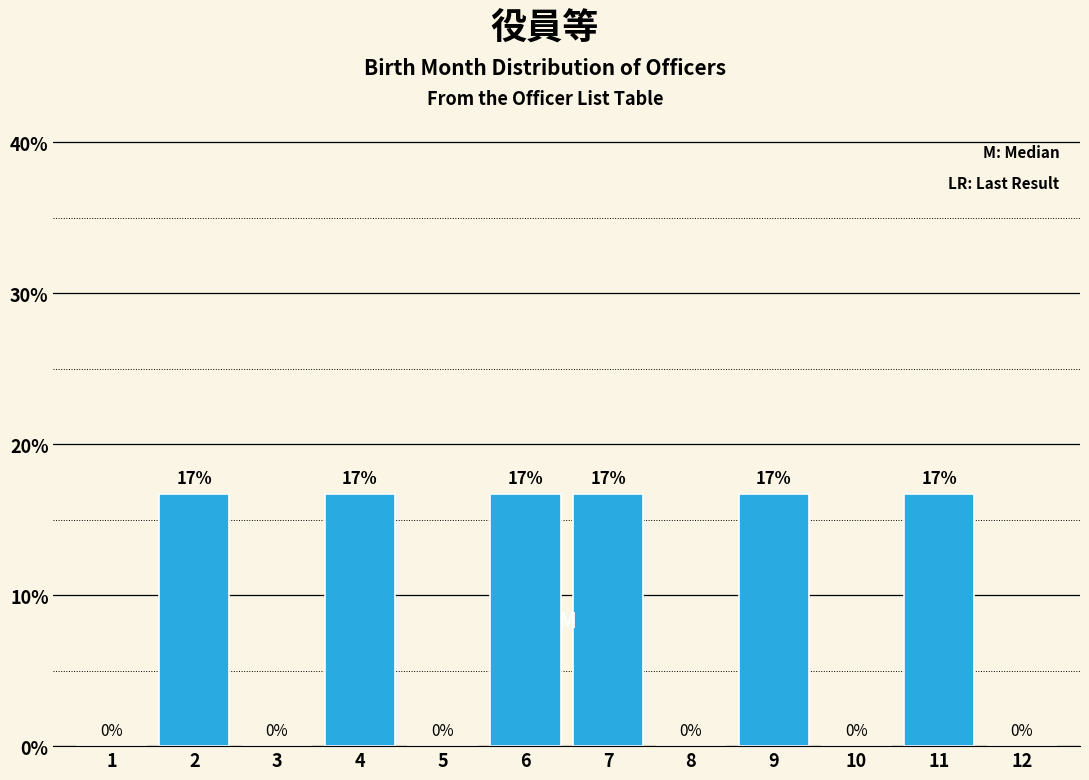

Which has a higher value, 1 or 6?

6